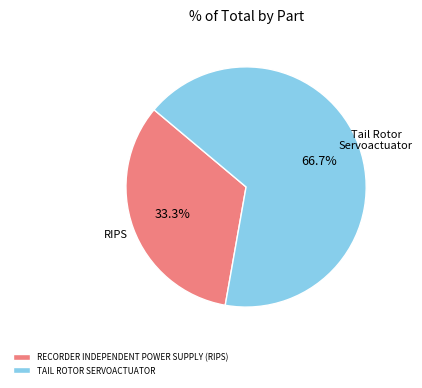

What is the ratio of the value at TAIL ROTOR SERVOACTUATOR to the value at RECORDER INDEPENDENT POWER SUPPLY (RIPS)?

2.0